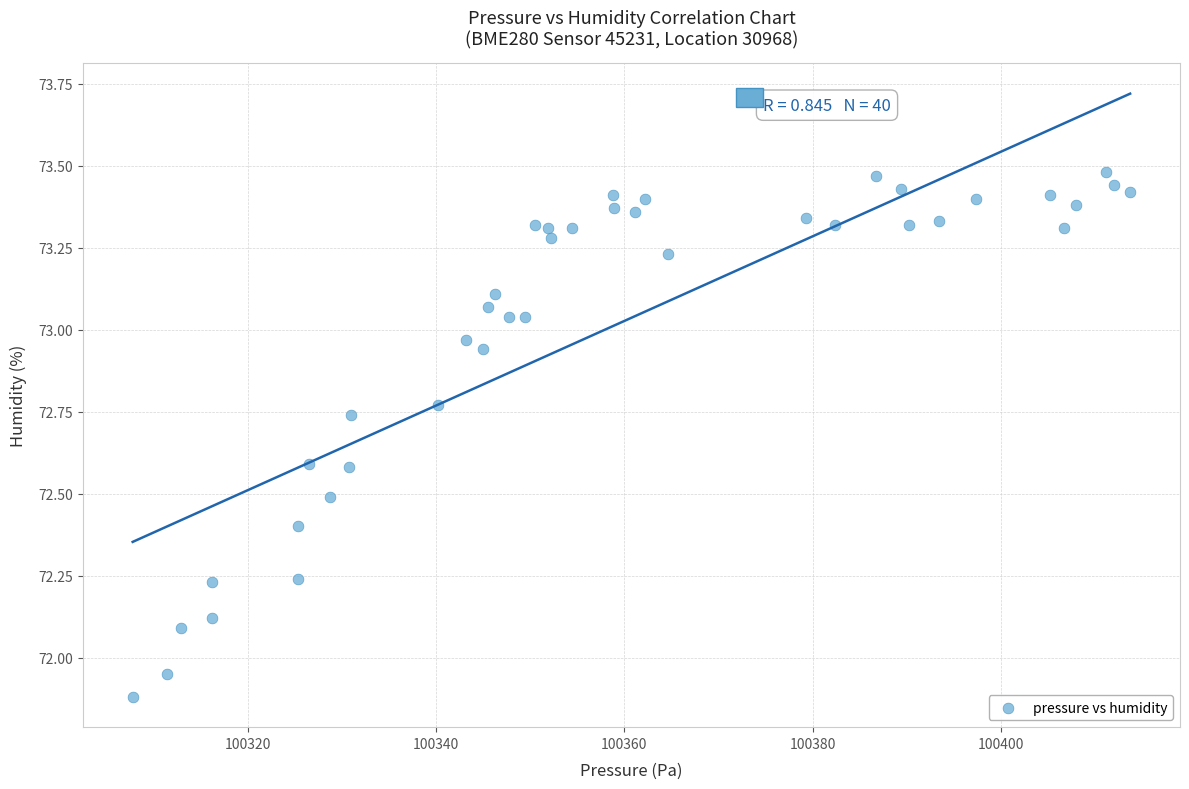

What is the range of Y values (max minus min)?

1.6